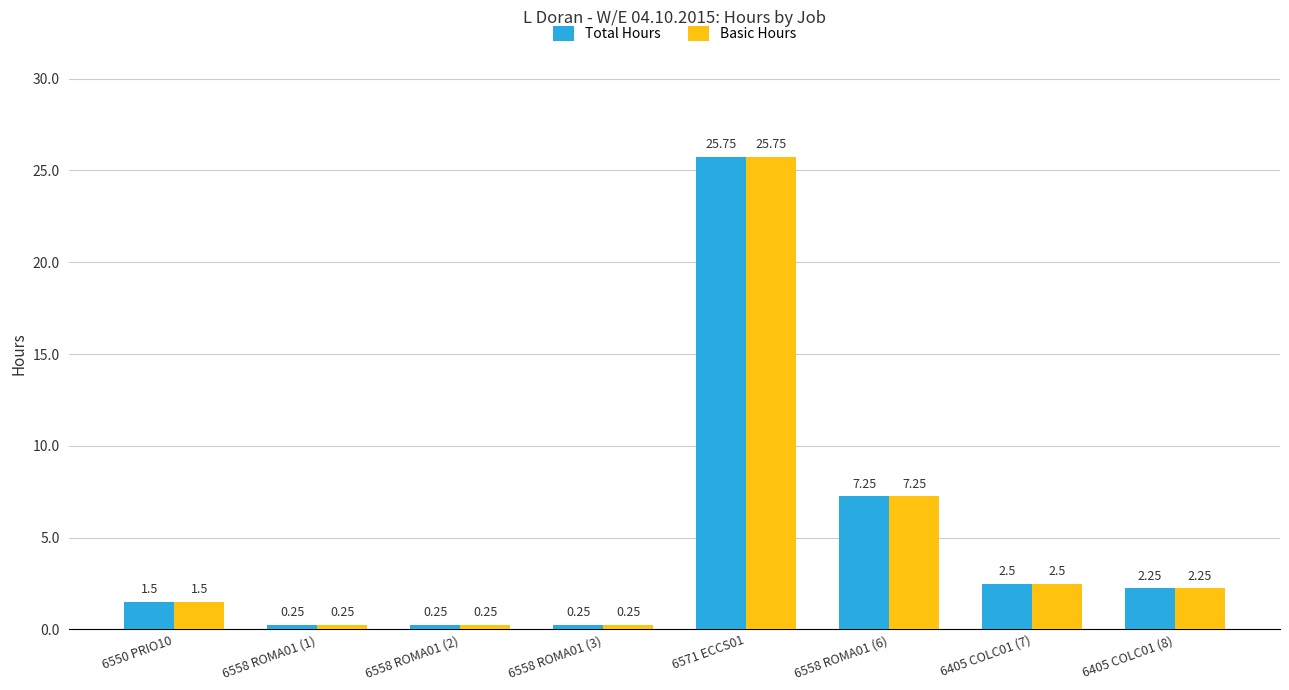

What is the total value across all series at 6558 ROMA01 (3)?

0.5